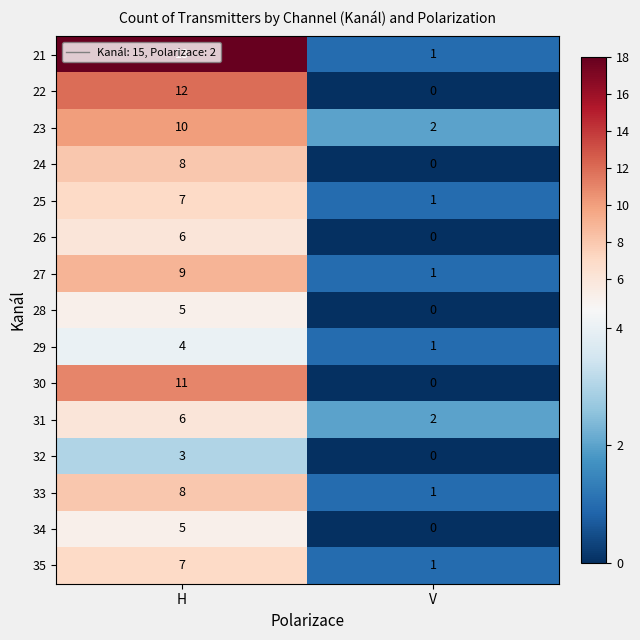

What is the sum of the 31 values at V and H?

8